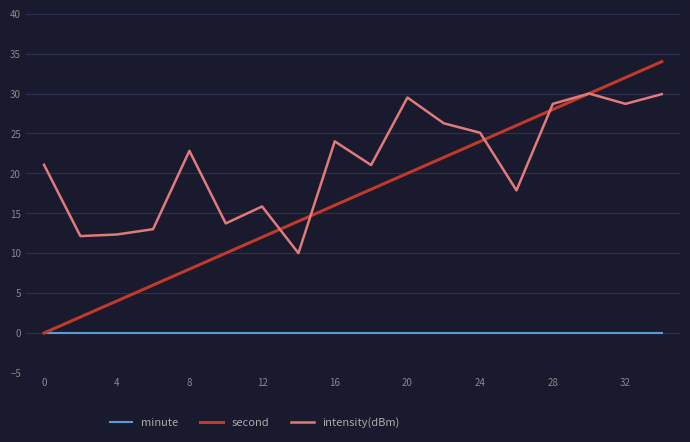

True or false: minute and intensity(dBm) intersect in this chart.

False